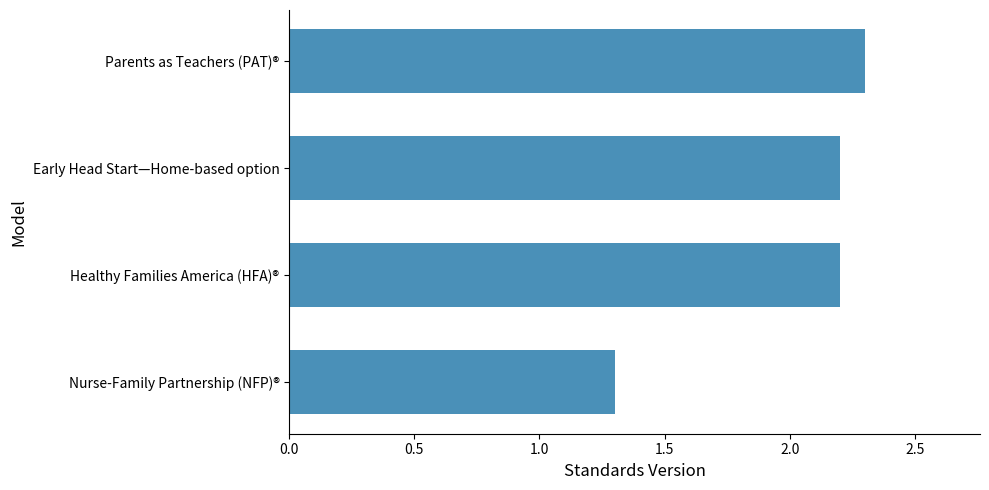

Reading top to bottom, list all the values displayed in this chart.

Parents as Teachers (PAT)®=2.3	Early Head Start—Home-based option=2.2	Healthy Families America (HFA)®=2.2	Nurse-Family Partnership (NFP)®=1.3